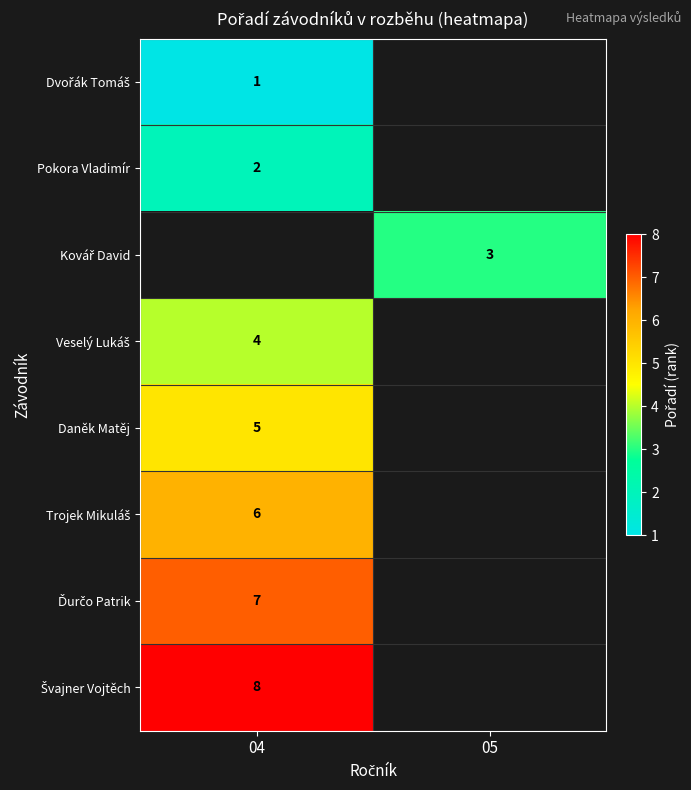

Which label corresponds to the largest value in the chart?

04